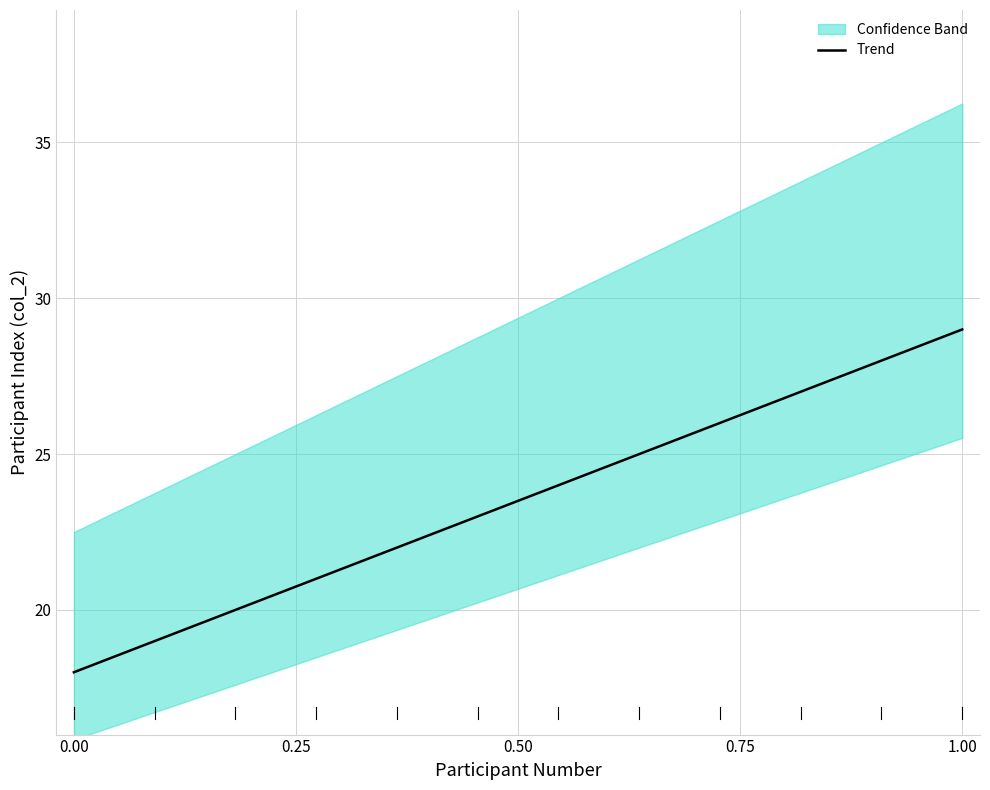

What is the maximum value for Trend?

29